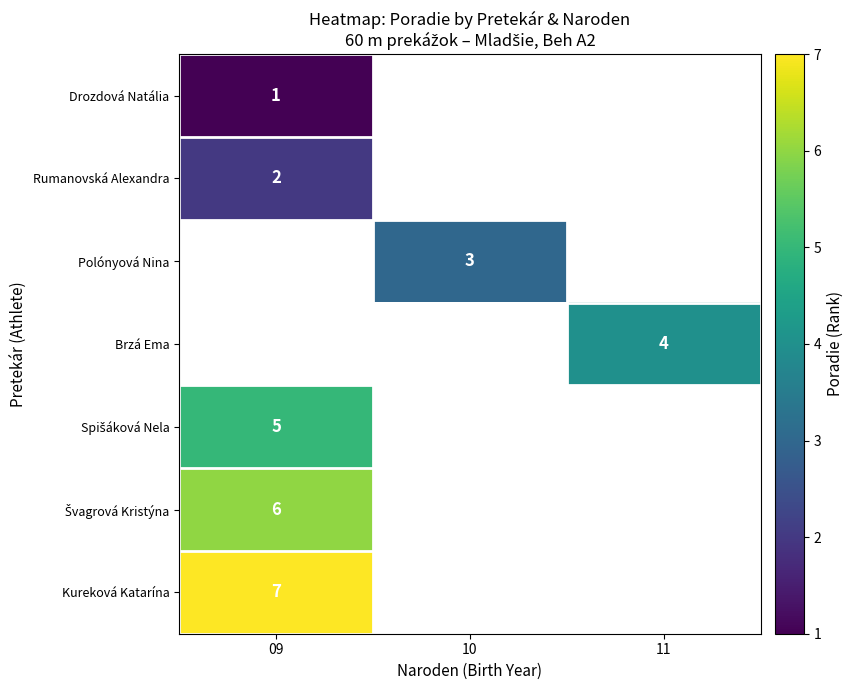

The Polónyová Nina series shows 3 at 10. True or false?

True